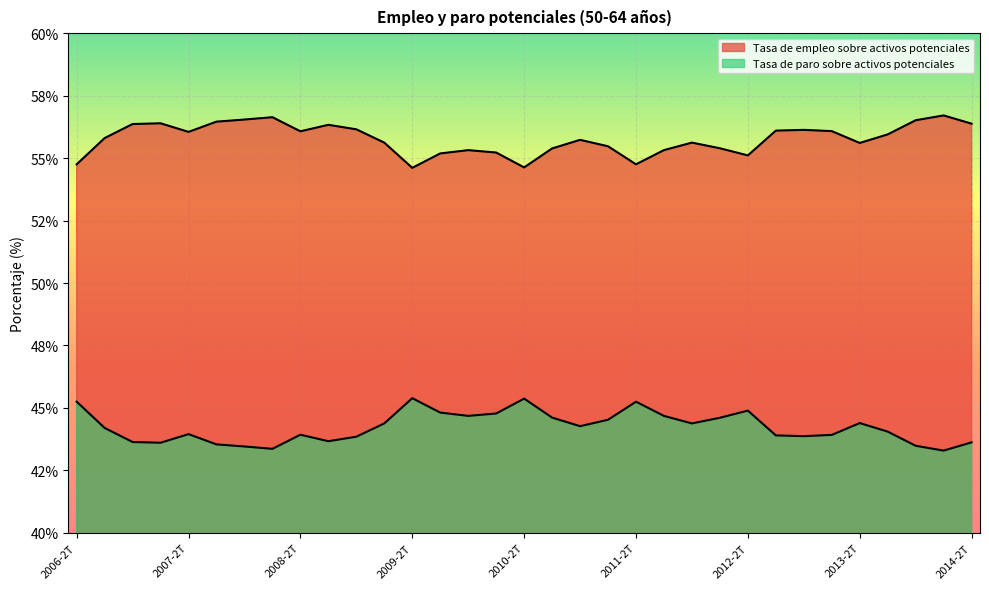

True or false: Tasa de paro sobre activos potenciales has more than 1 points higher than both neighbors.

True